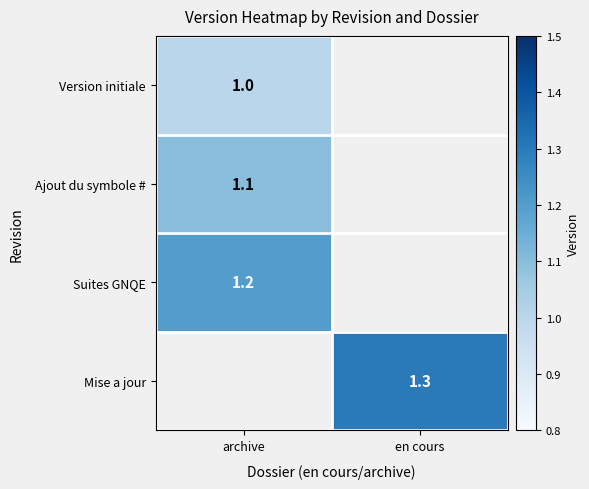

True or false: Mise a jour has a value of 1.3 at en cours.

True